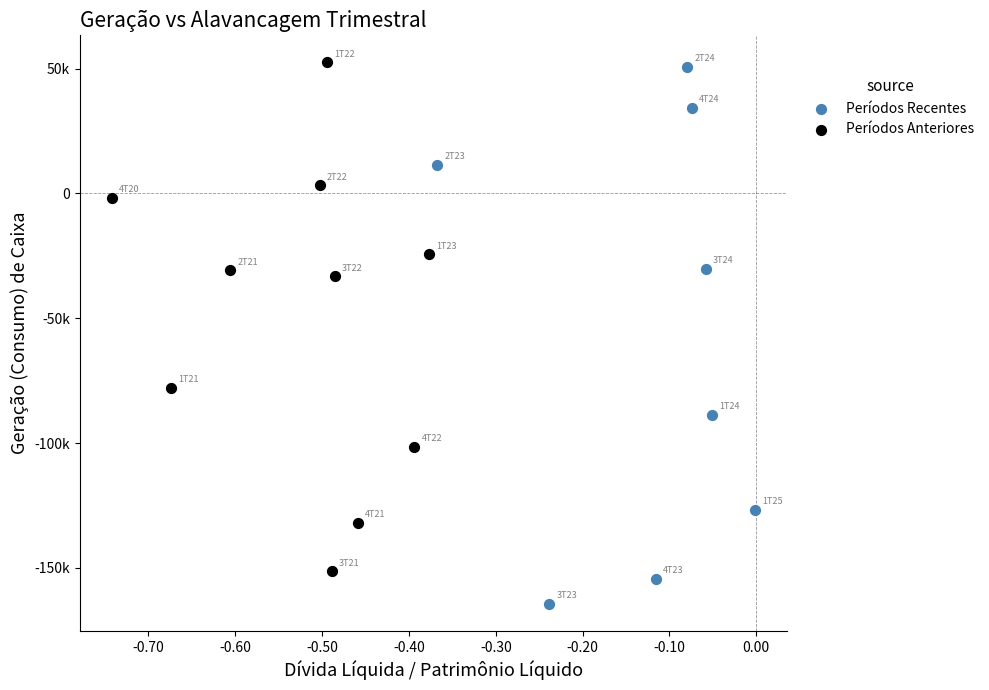

What are all the series names shown in the legend?

Períodos Recentes, Períodos Anteriores